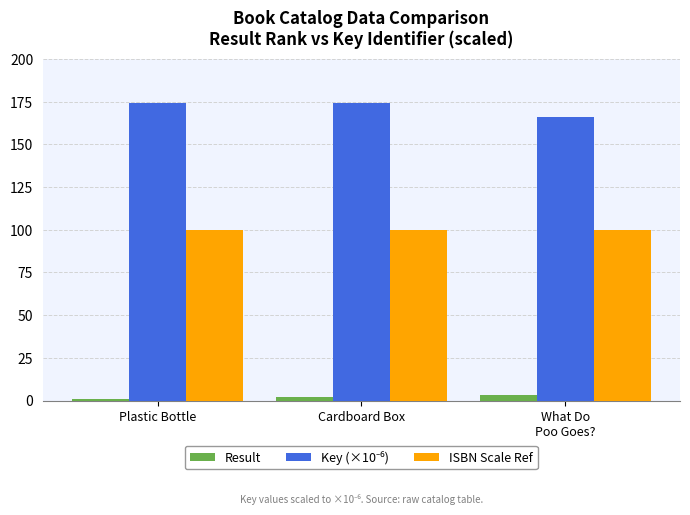

What is the approximate value of ISBN Scale Ref at What Do
Poo Goes??

100.0